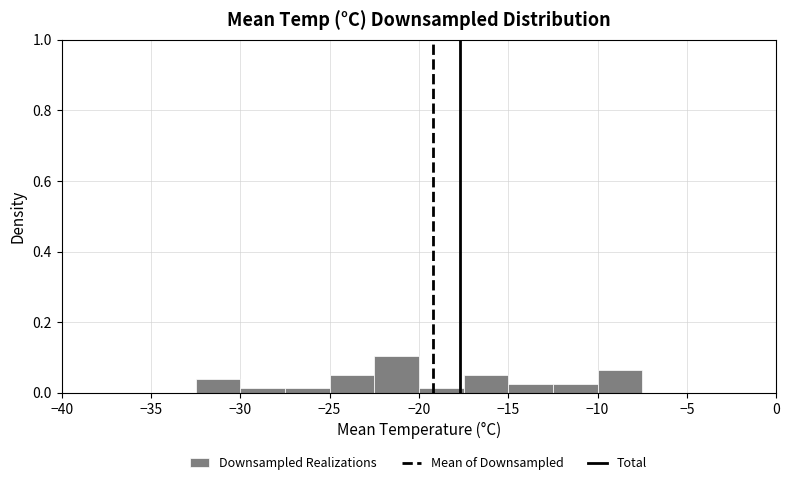

Reading left to right, list every bar in this chart as the range it spans on the x-axis followed by its height. The values are not printed on the chart, so give them approximately, as read against the axis.

-32.5 to -30.0: 0.04
-30.0 to -27.5: under 0.02
-27.5 to -25.0: under 0.02
-25.0 to -22.5: 0.06
-22.5 to -20.0: 0.10
-20.0 to -17.5: under 0.02
-17.5 to -15.0: 0.06
-15.0 to -12.5: 0.02
-12.5 to -10.0: 0.02
-10.0 to -7.5: 0.06